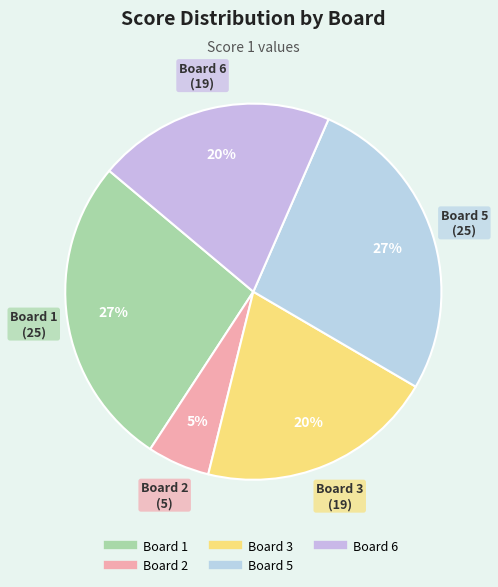

Which category has the smallest portion of the pie?

Board 2